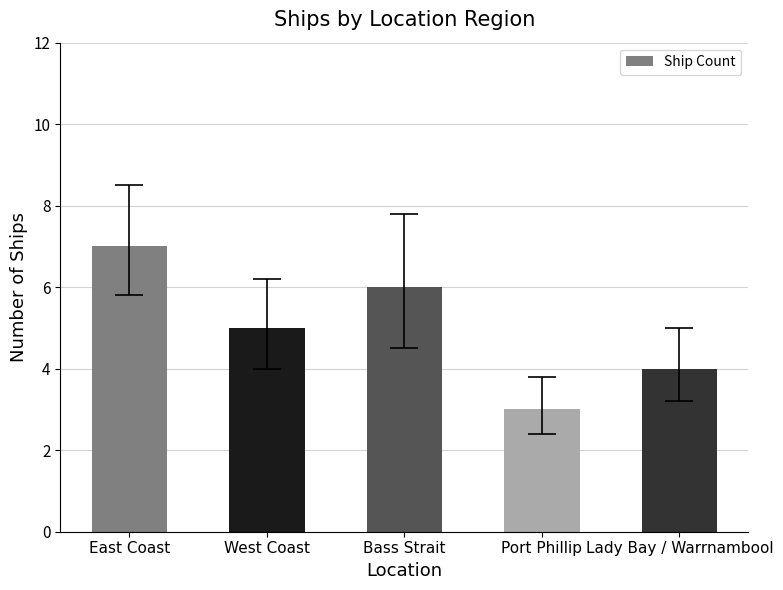

Reading right to left, list all the values displayed in this chart.

4	3	6	5	7